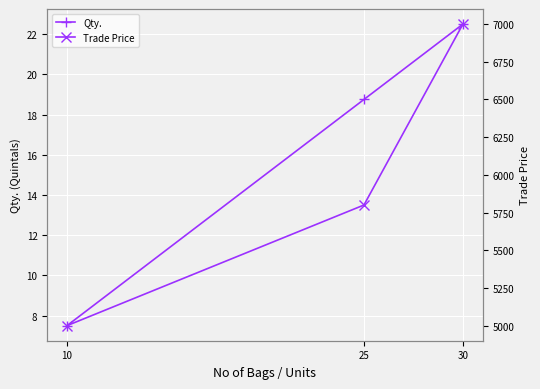

What is the value of the Qty. point at the 2nd from the left?

18.8